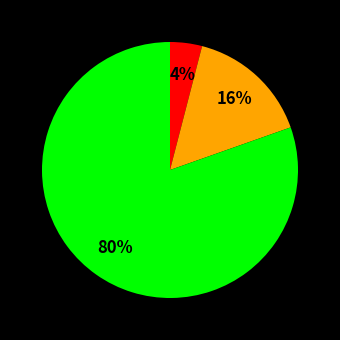

How many segments does this pie chart have?

3